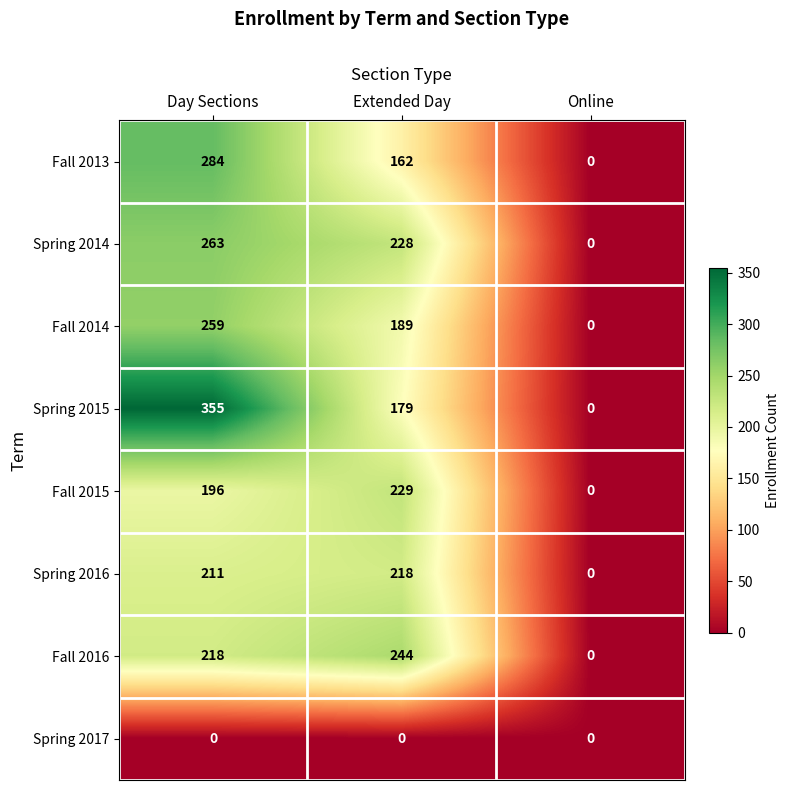

Where is Fall 2014 nearest to the value 129?

Extended Day